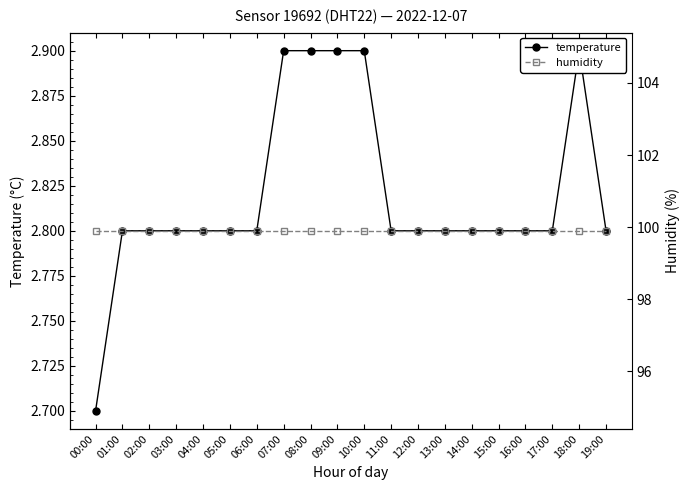

What is the label of the 20th point from the left?

19:00